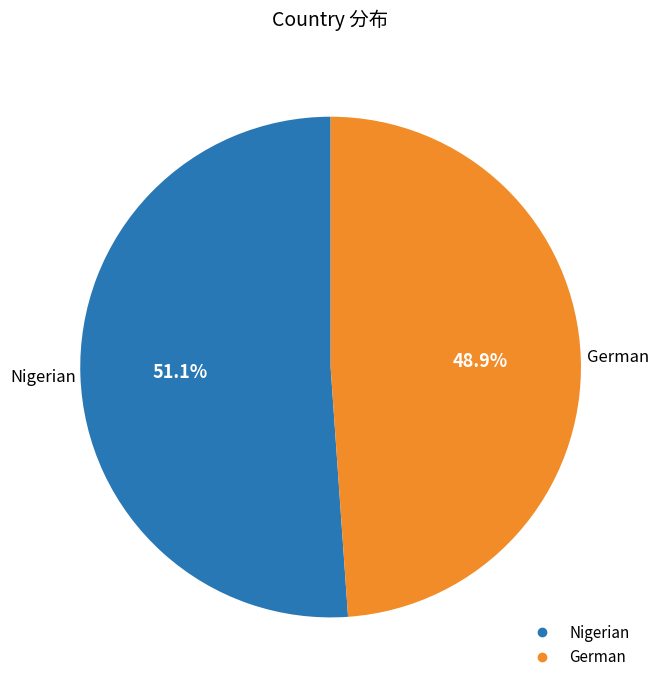

Which has a higher value, German or Nigerian?

Nigerian